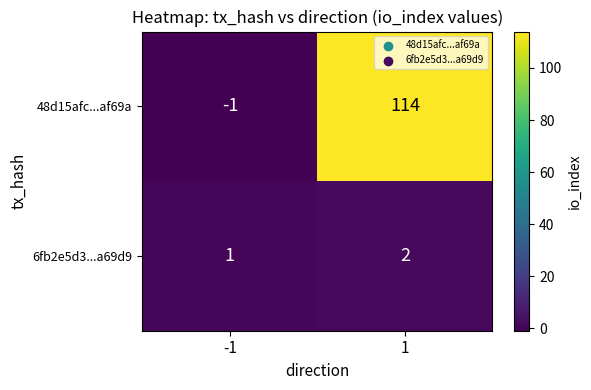

At which category is the sum across all series the highest?

1